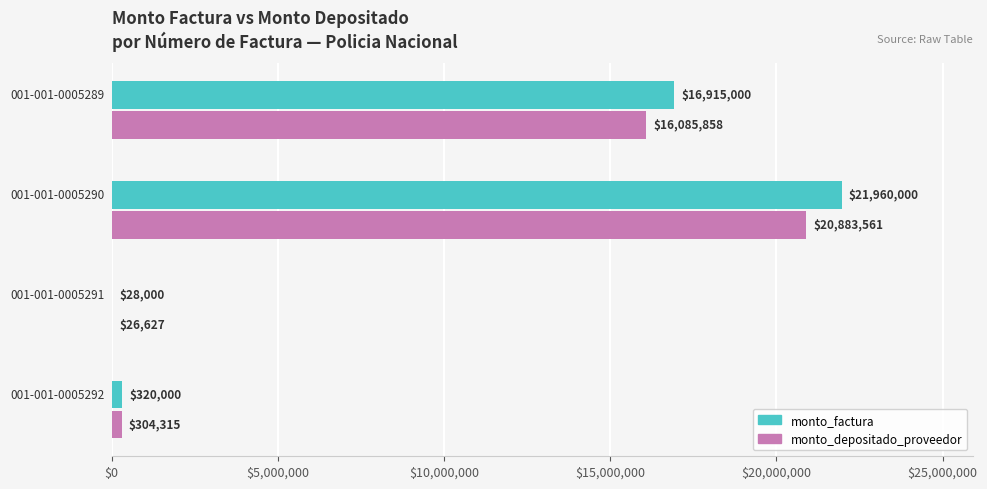

What is the sum of all monto_depositado_proveedor values?

37300361